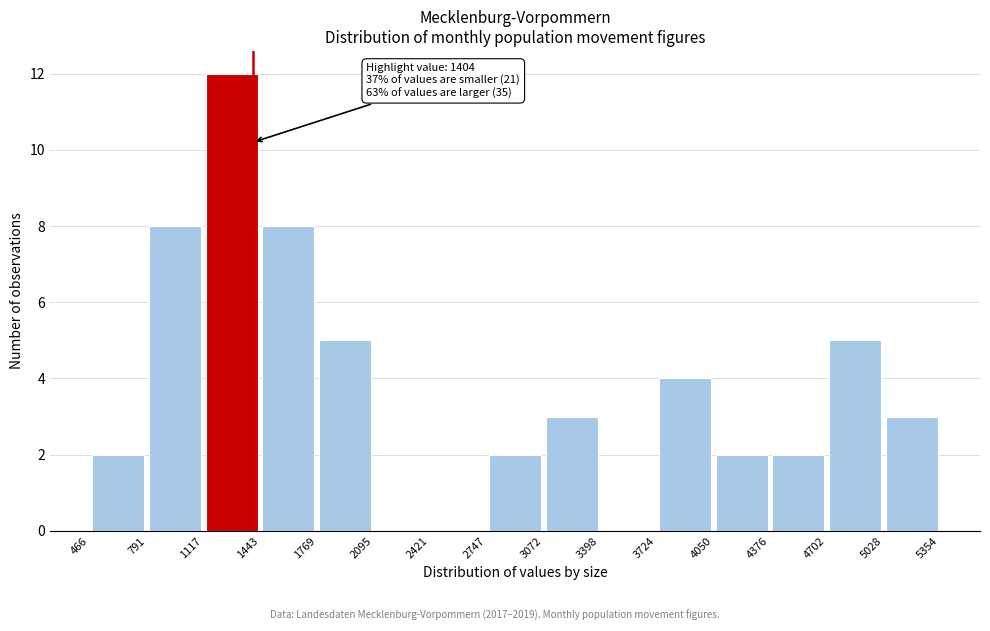

Over which range of the x-axis is the bar tallest?

1117 to 1443